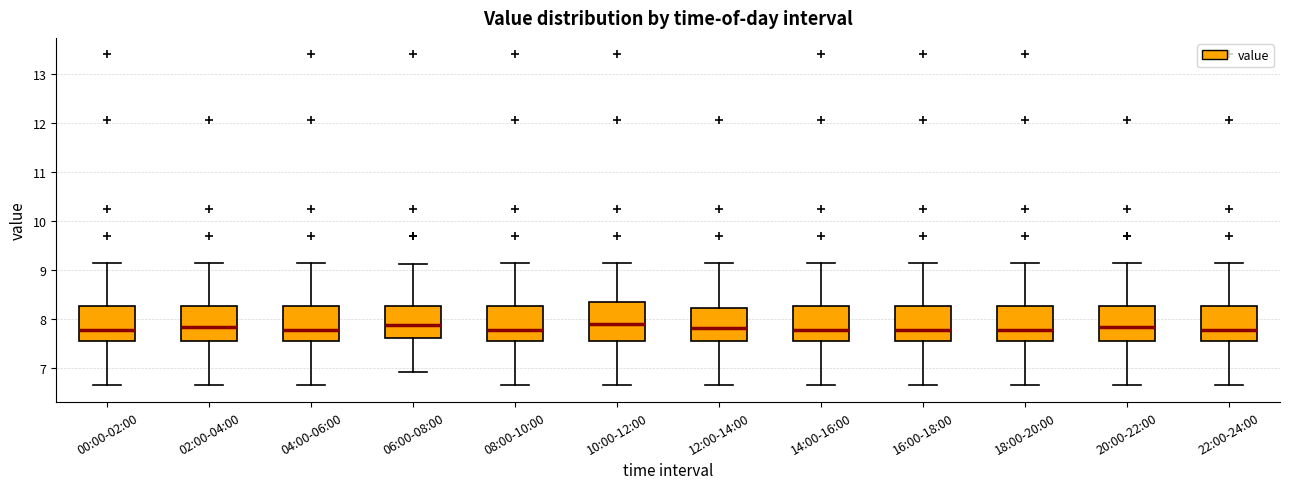

Reading left to right, transcribe this box plot: for each box, give where its median line is, the range the box spans, and where its two whiskers end, as read against the y-axis. The values are not printed on the chart, so give them approximately, as read against the axis.

00:00-02:00: median 7.8, box 7.5 to 8.3, whiskers 6.7 to 9.2
02:00-04:00: median 7.8, box 7.5 to 8.3, whiskers 6.7 to 9.2
04:00-06:00: median 7.8, box 7.5 to 8.3, whiskers 6.7 to 9.2
06:00-08:00: median 7.9, box 7.6 to 8.3, whiskers 6.9 to 9.1
08:00-10:00: median 7.8, box 7.5 to 8.3, whiskers 6.7 to 9.2
10:00-12:00: median 7.9, box 7.6 to 8.4, whiskers 6.7 to 9.2
12:00-14:00: median 7.8, box 7.6 to 8.2, whiskers 6.7 to 9.2
14:00-16:00: median 7.8, box 7.5 to 8.3, whiskers 6.7 to 9.2
16:00-18:00: median 7.8, box 7.5 to 8.3, whiskers 6.7 to 9.2
18:00-20:00: median 7.8, box 7.5 to 8.3, whiskers 6.7 to 9.2
20:00-22:00: median 7.8, box 7.5 to 8.3, whiskers 6.7 to 9.2
22:00-24:00: median 7.8, box 7.5 to 8.3, whiskers 6.7 to 9.2